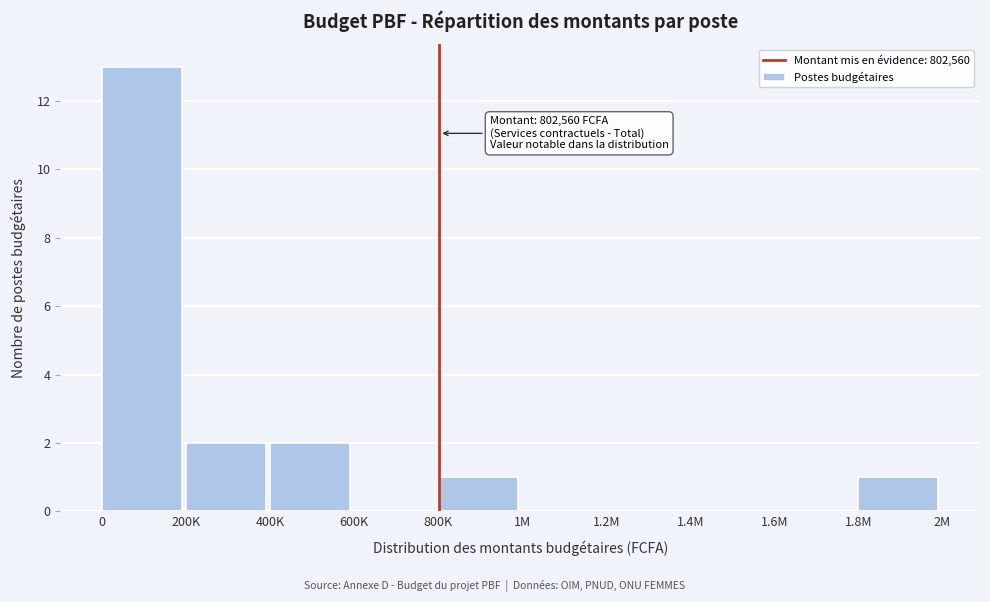

Reading left to right, list all the values displayed in this chart.

0=13	200K=2	400K=2	600K=0	800K=1	1M=0	1.2M=0	1.4M=0	1.6M=0	1.8M=1